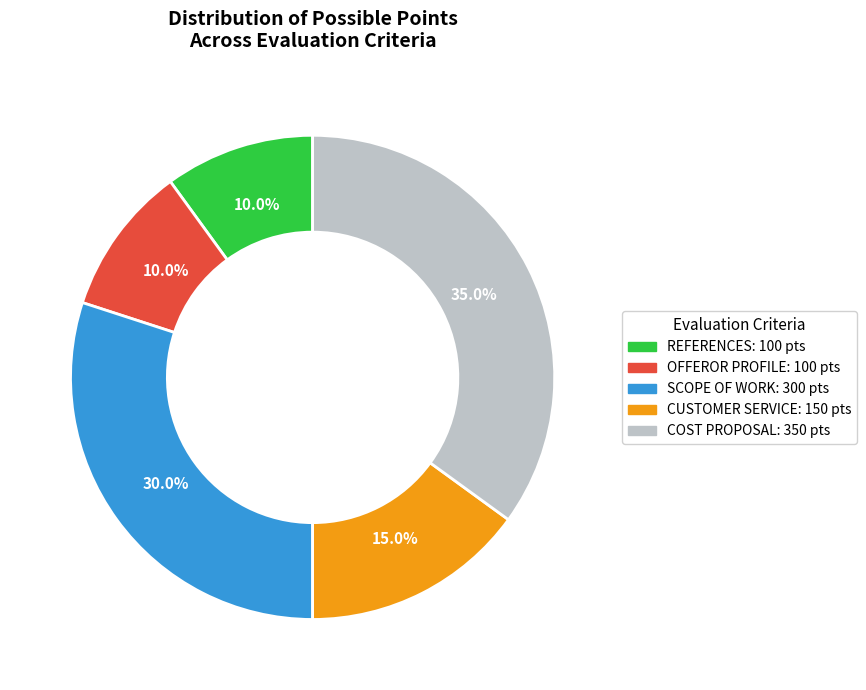

Does REFERENCES represent more than half of the total?

No